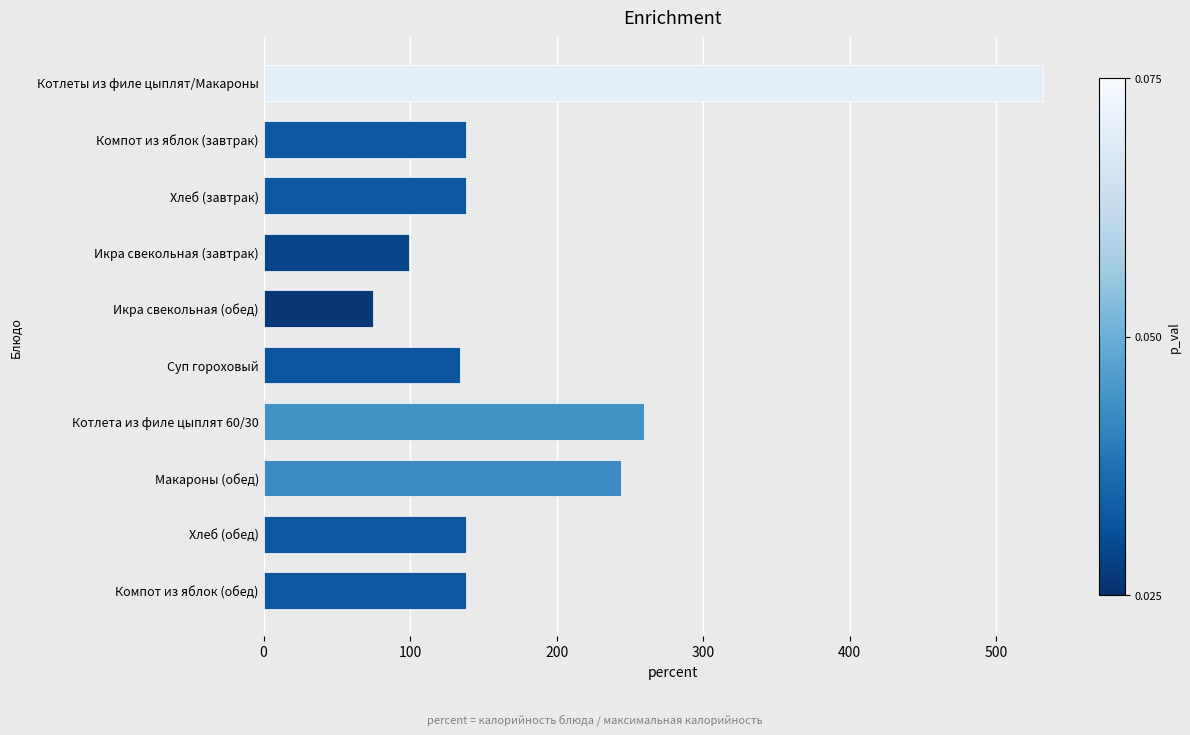

At which label is the value closest to 303?

Котлета из филе цыплят 60/30